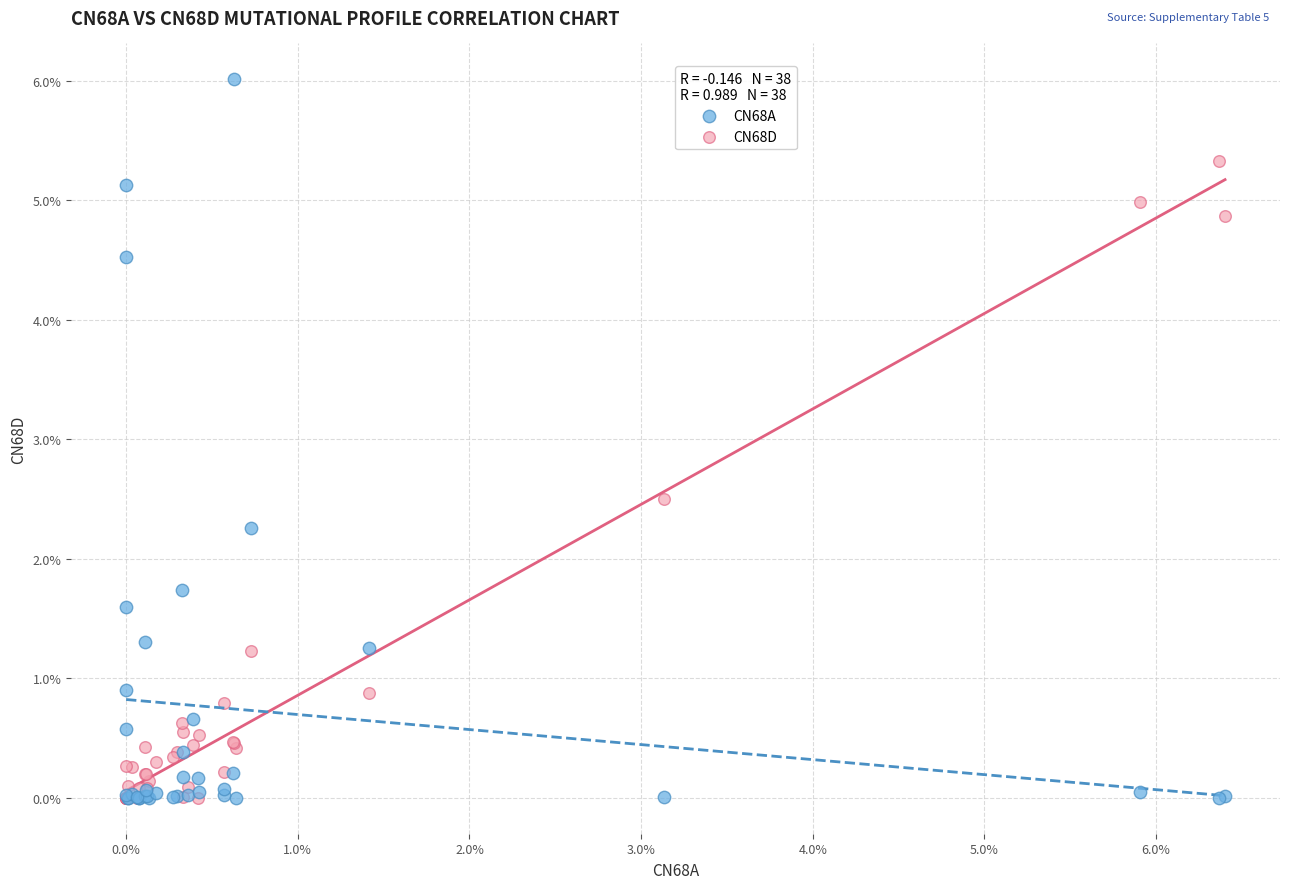

What are all the series names shown in the legend?

CN68A, CN68D